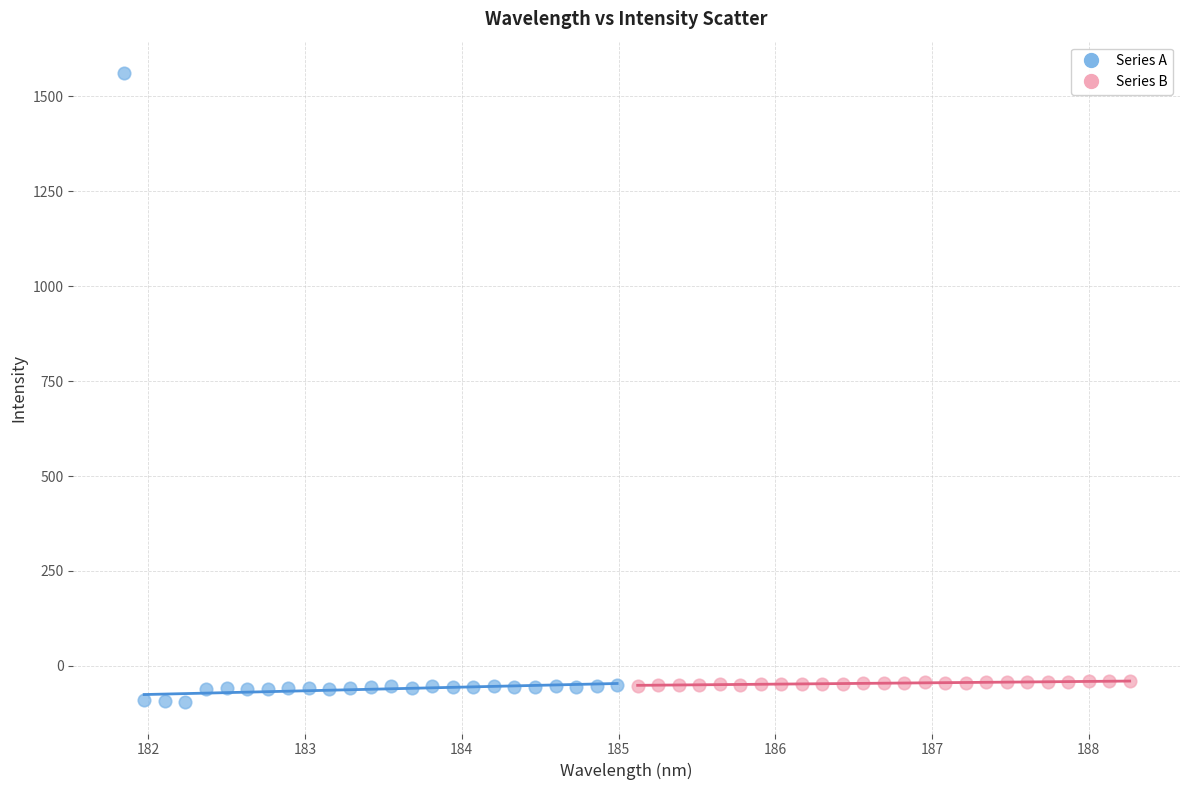

Which series has the largest Y range (max minus min)?

Series A